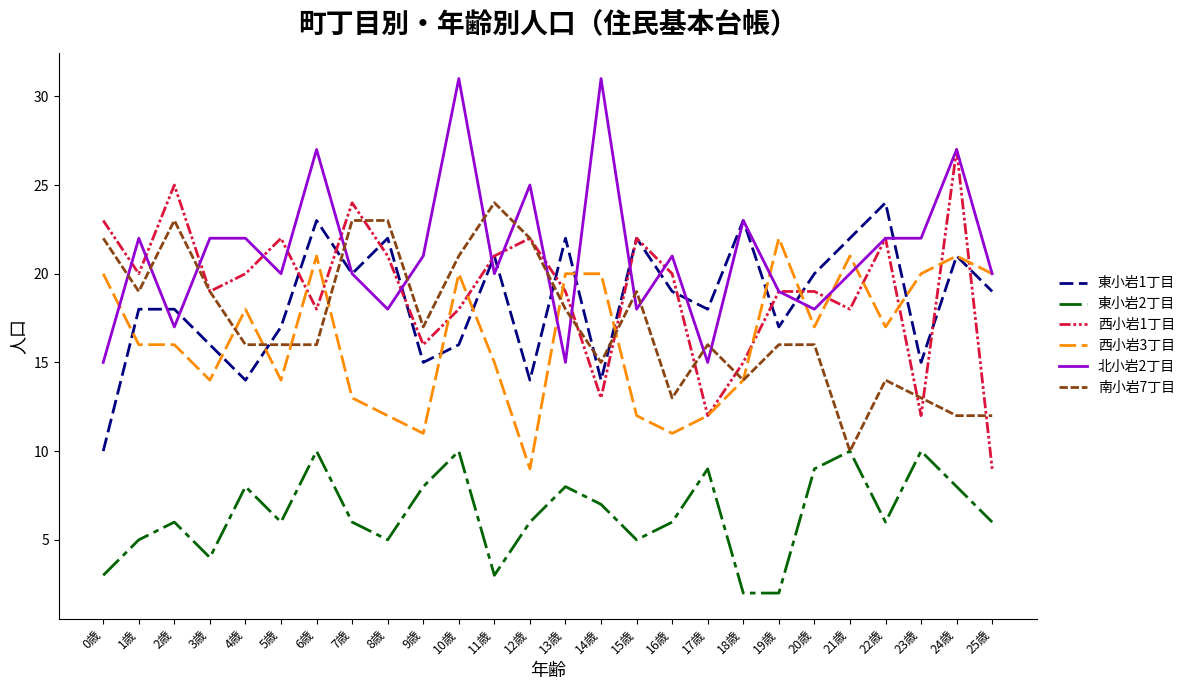

Which category has the highest value in the 西小岩1丁目 series?

24歳